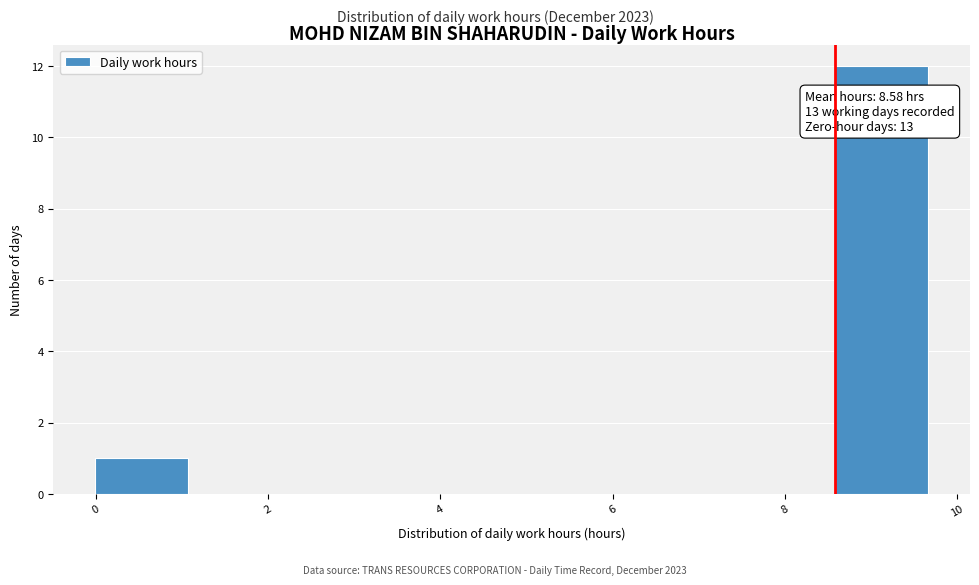

Which range on the x-axis has the tallest bar?

8.6 to 9.6